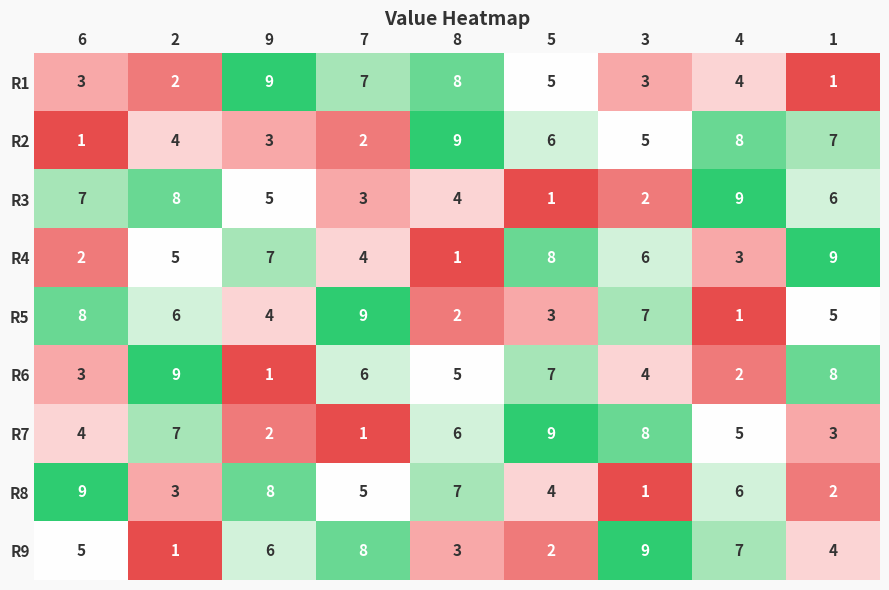

List the labels in order of R8 value, smallest first.

3, 1, 2, 5, 7, 4, 8, 9, 6